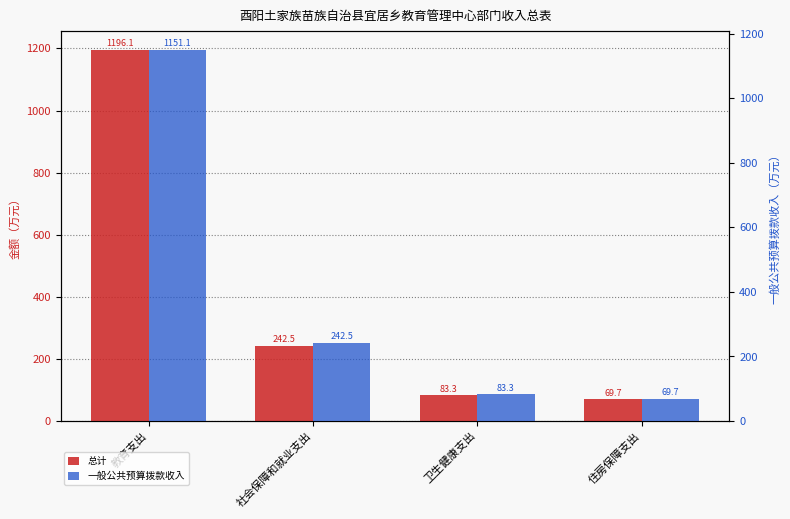

True or false: 总计 has a value of 242.5 at 社会保障和就业支出.

True